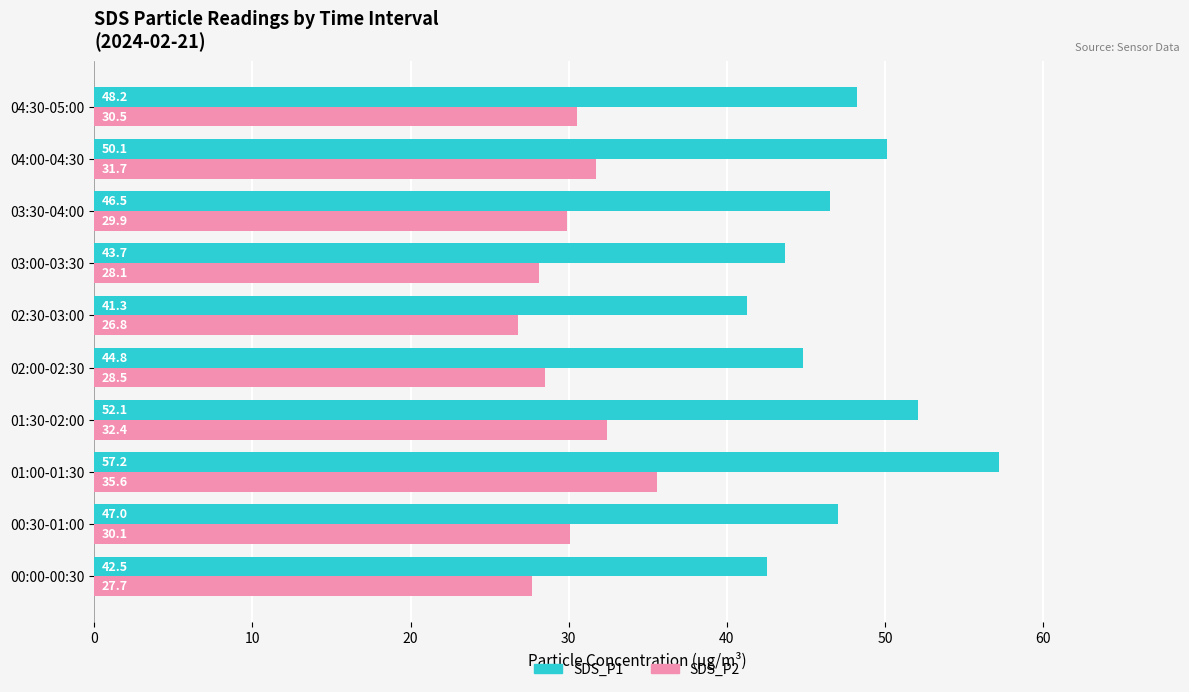

What is the difference between the maximum and second lowest values in the SDS_P2 series?

7.9